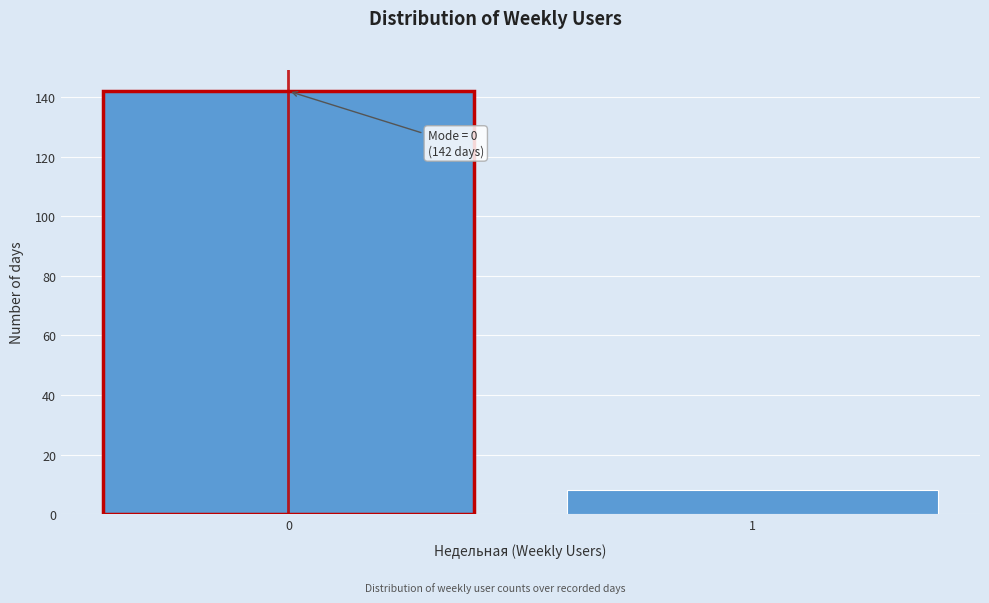

Reading right to left, transcribe all the data shown in this chart.

8	142